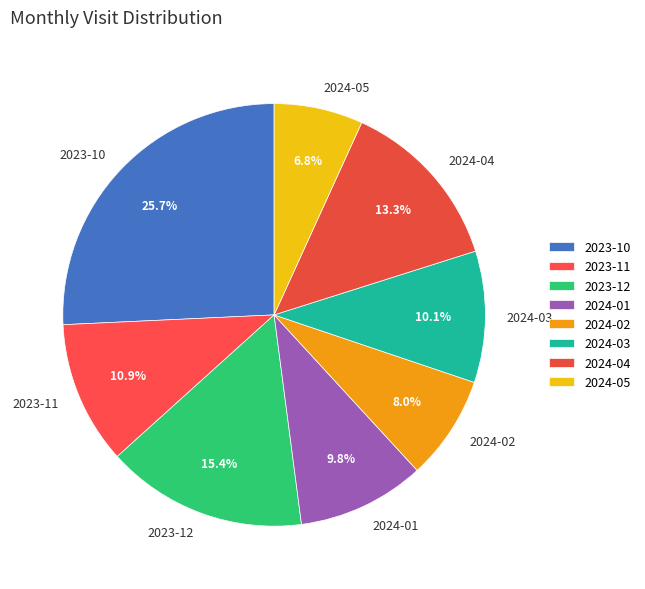

How much of the chart is everything except 2024-03?

89.9%